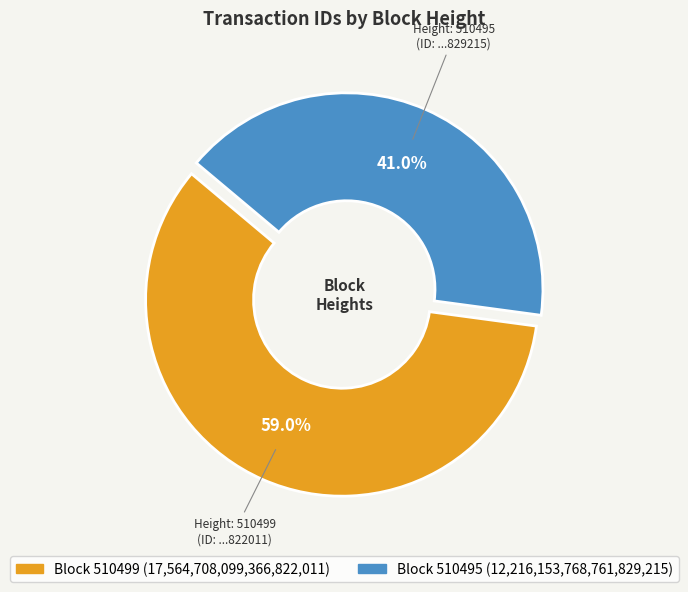

How many segments does this pie chart have?

2